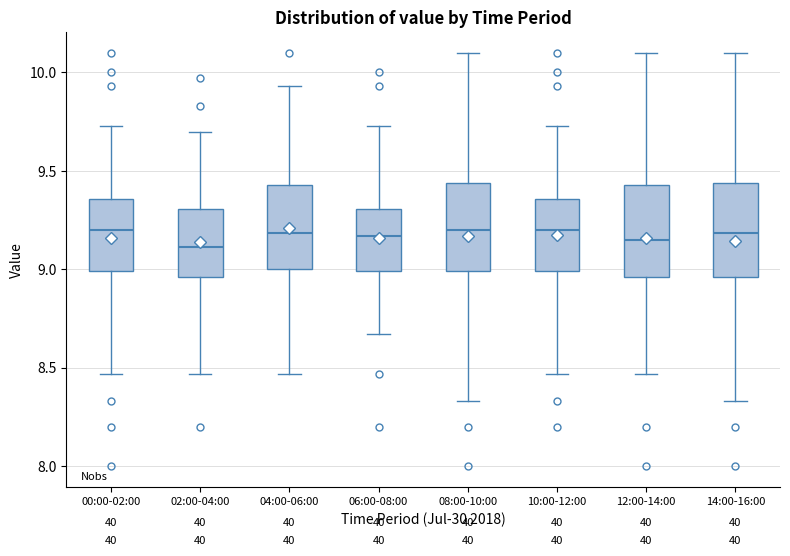

Where is the lower edge of the box for 02:00-04:00 on the y-axis? The values are not printed on the chart, so give them approximately, as read against the axis.

8.95